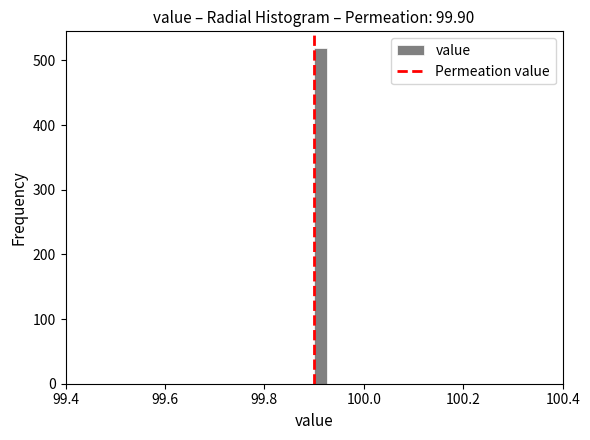

Read against the x-axis, roughly where is the centre of the tallest bar?

99.92